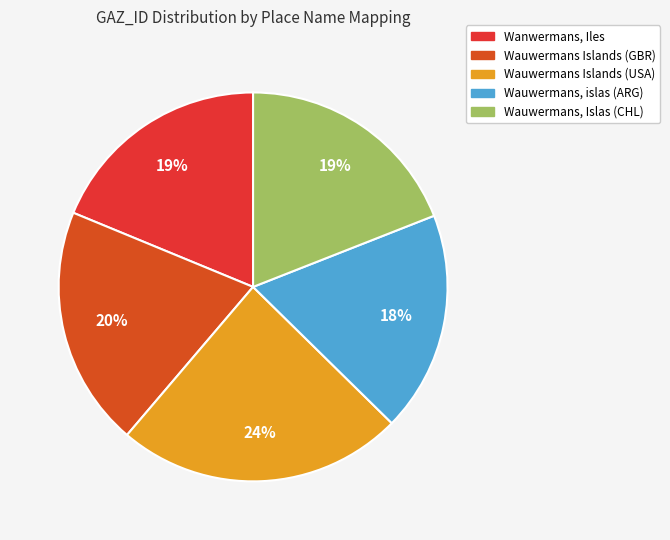

Count the number of slices in the pie.

5